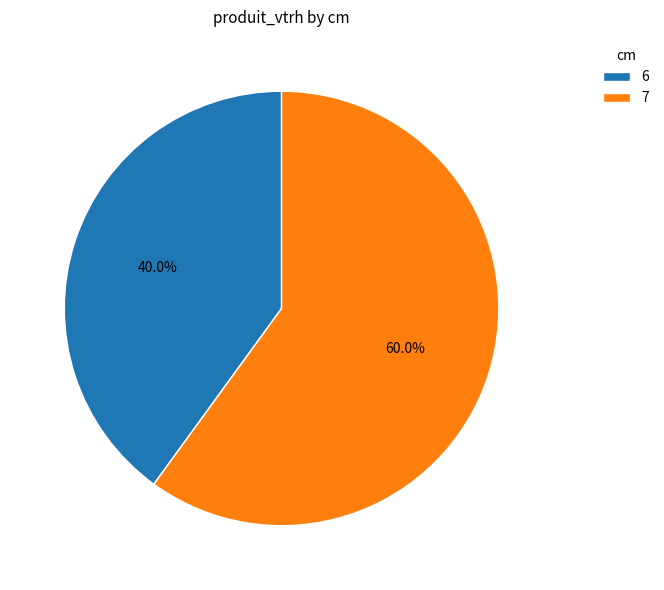

What is the total percentage of 6 and 7?

100.0%